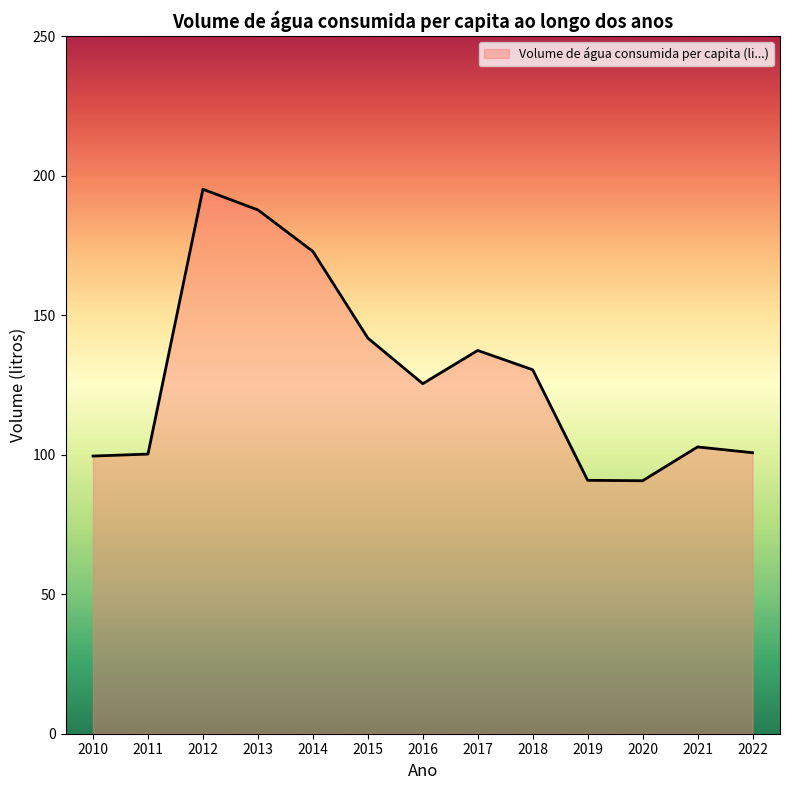

What is the ratio of the value at 2011 to the value at 2020?

1.1